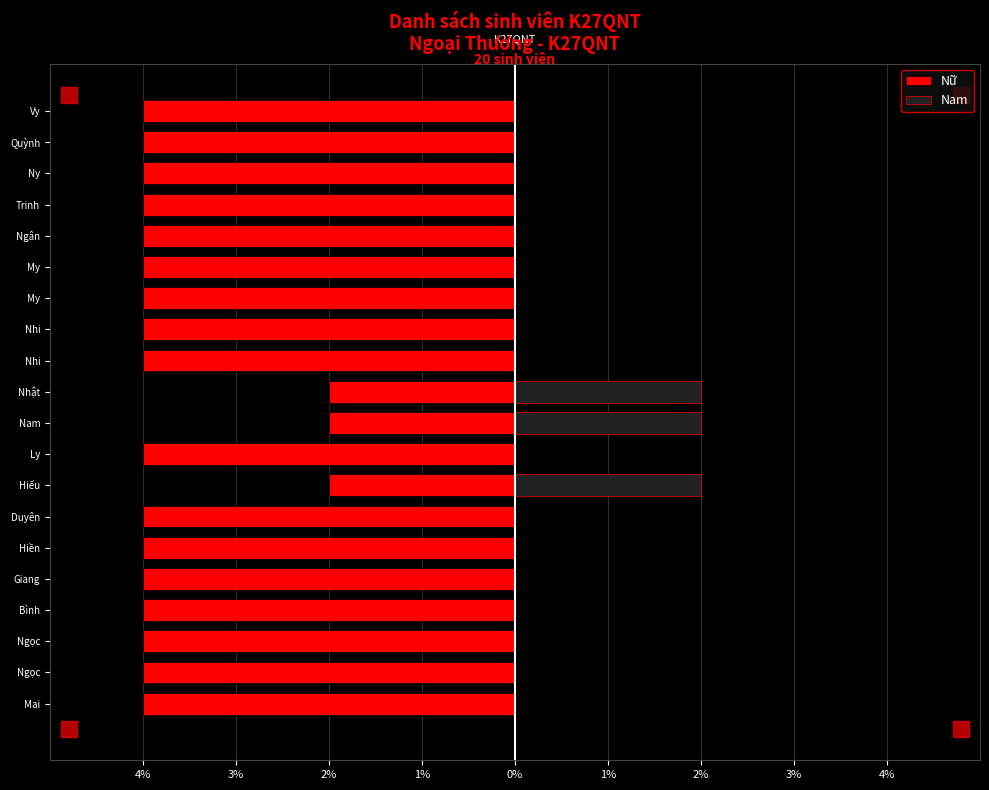

What is the spread (max minus min) of values at Vy?

4